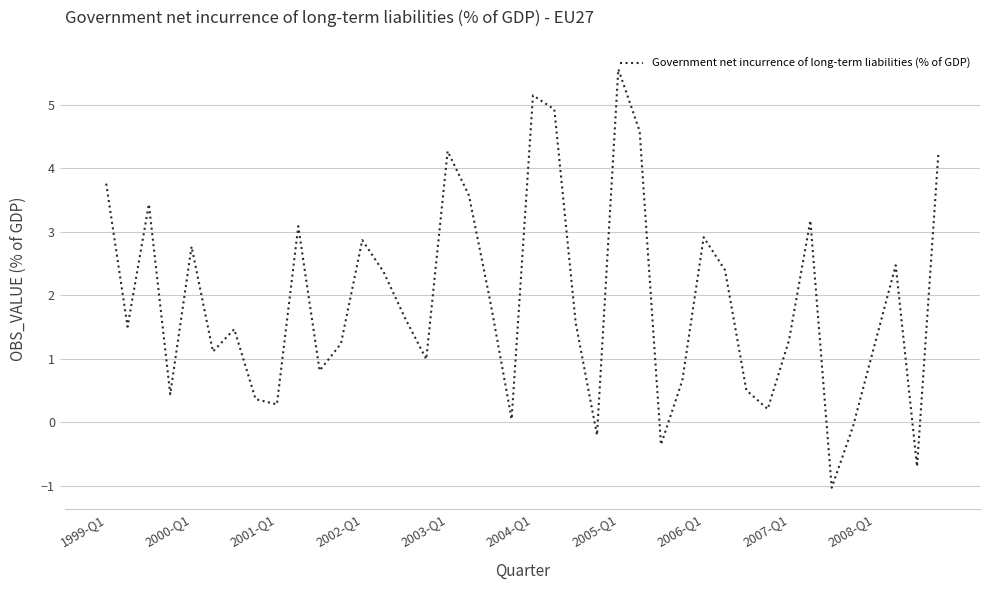

What is the difference between the maximum and minimum values?

6.6